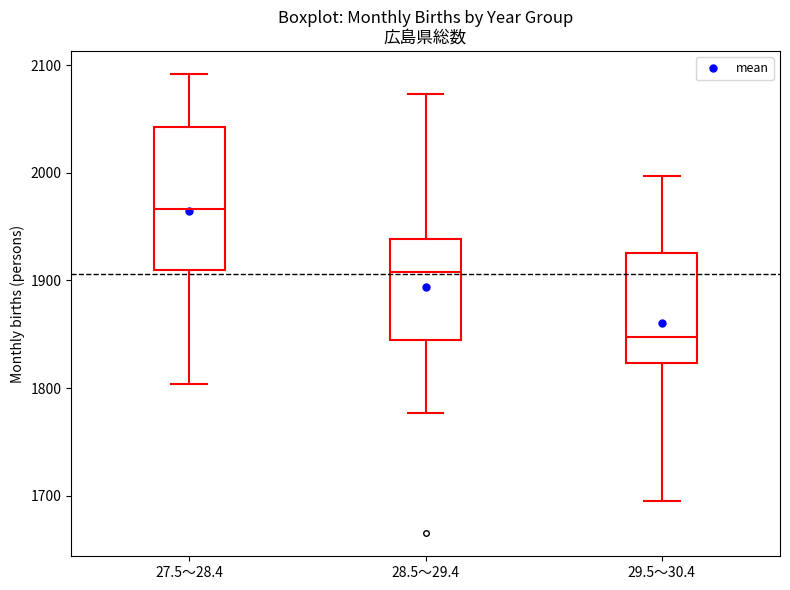

Reading left to right, transcribe this box plot: for each box, give where its median line is, the range the box spans, and where its two whiskers end, as read against the y-axis. The values are not printed on the chart, so give them approximately, as read against the axis.

27.5～28.4: median 1970, box 1910 to 2040, whiskers 1800 to 2090
28.5～29.4: median 1910, box 1840 to 1940, whiskers 1780 to 2070
29.5～30.4: median 1850, box 1820 to 1930, whiskers 1700 to 2000